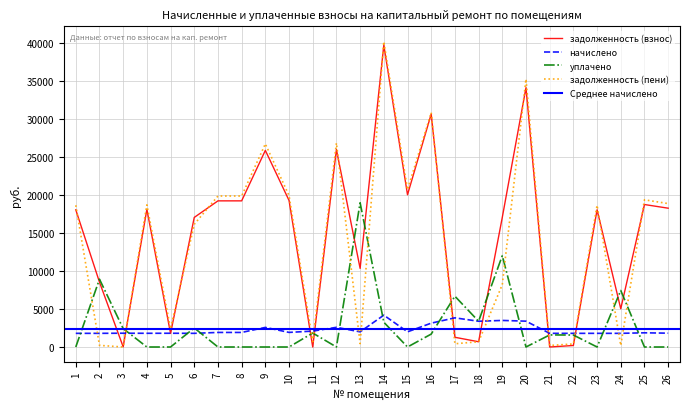

At which category does задолженность (взнос) reach its first local peak?

4